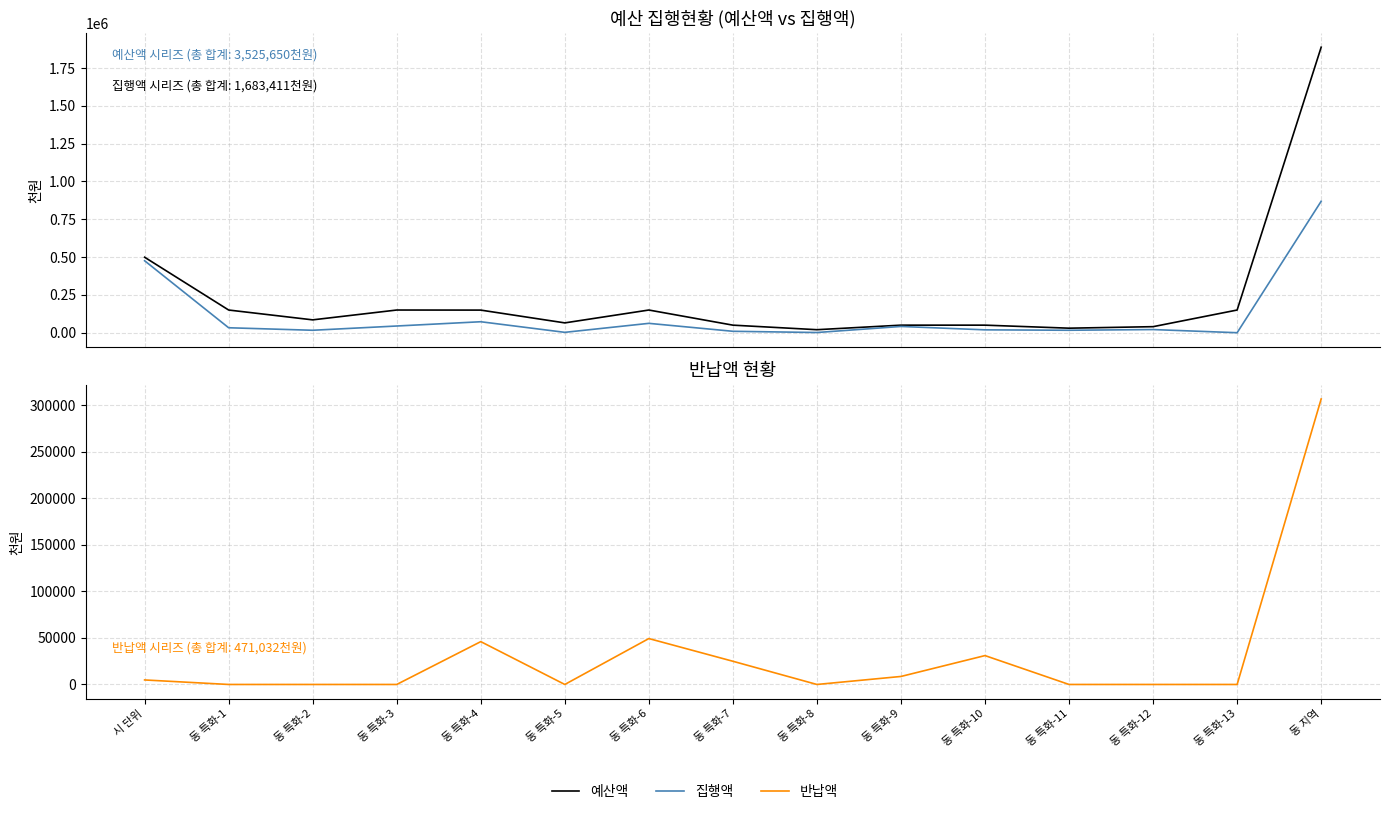

What is the average value of the 반납액 series?

31402